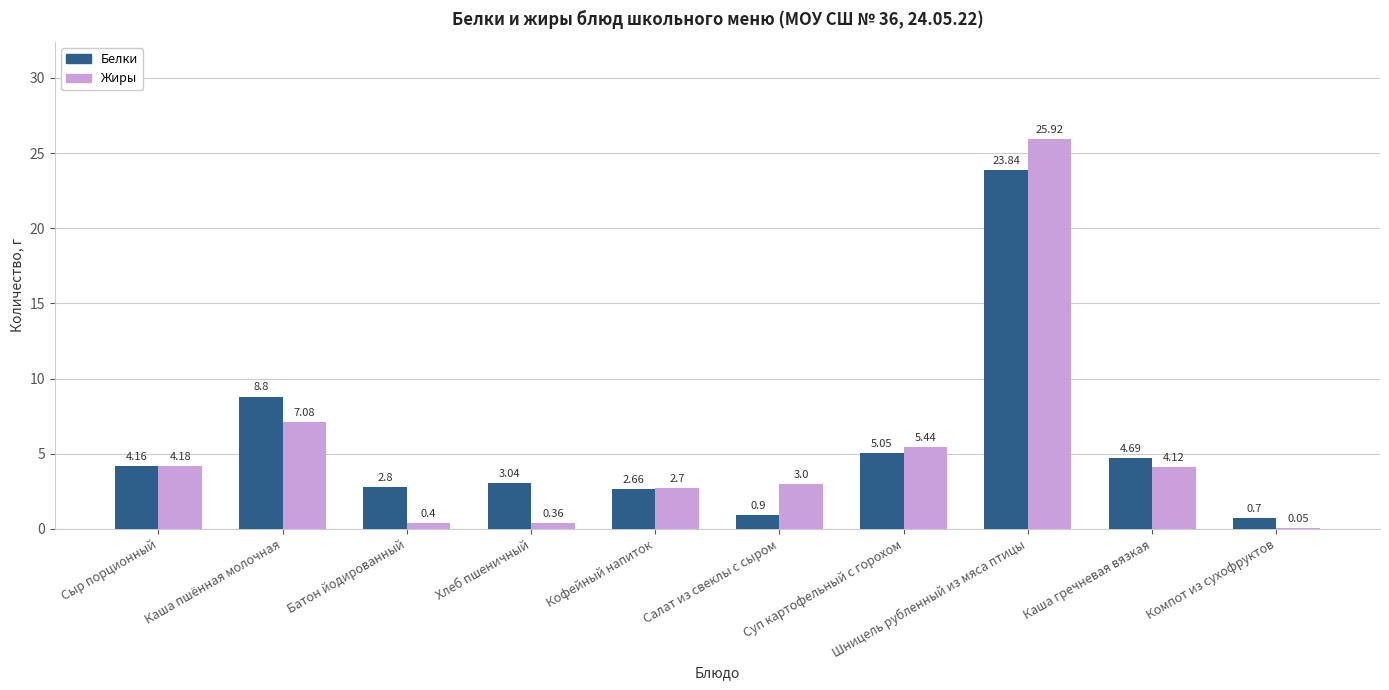

At which label does Жиры first exceed 4?

Сыр порционный